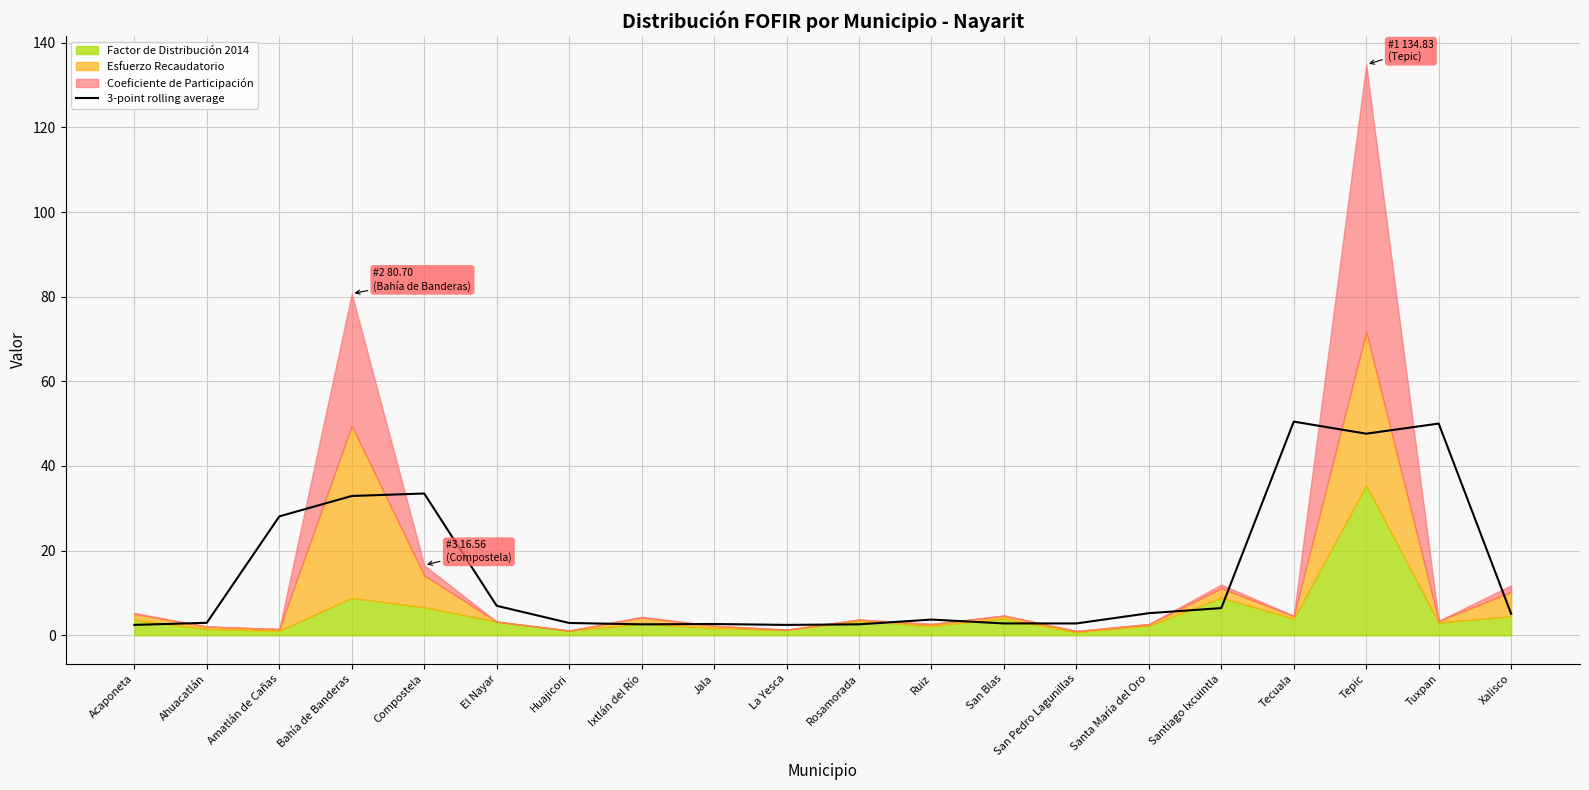

Read the value at San Blas.

2.8